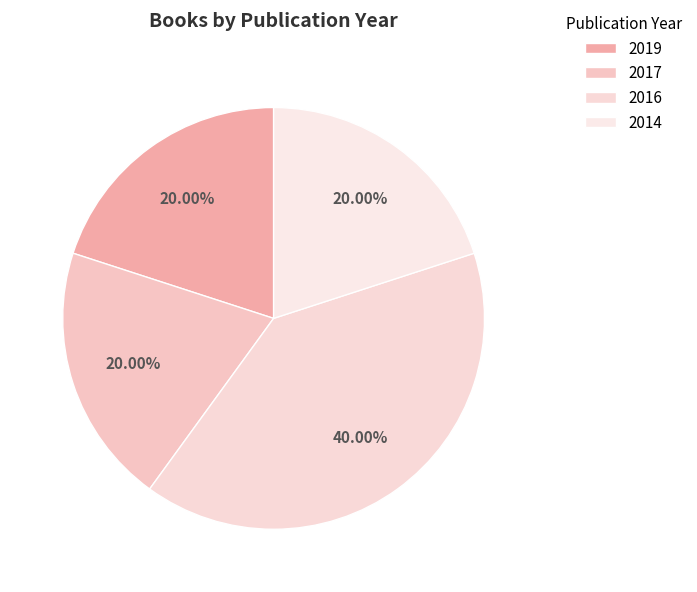

Which category has the smallest portion of the pie?

2019